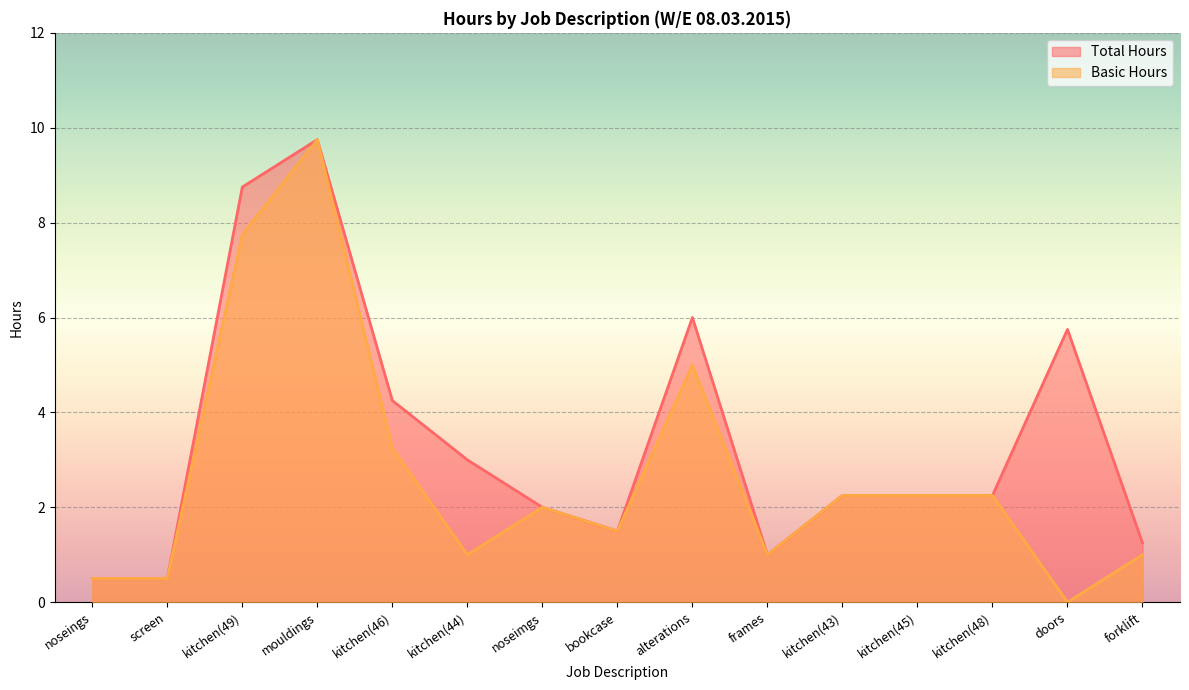

How many data points in Basic Hours are less than 2?

7